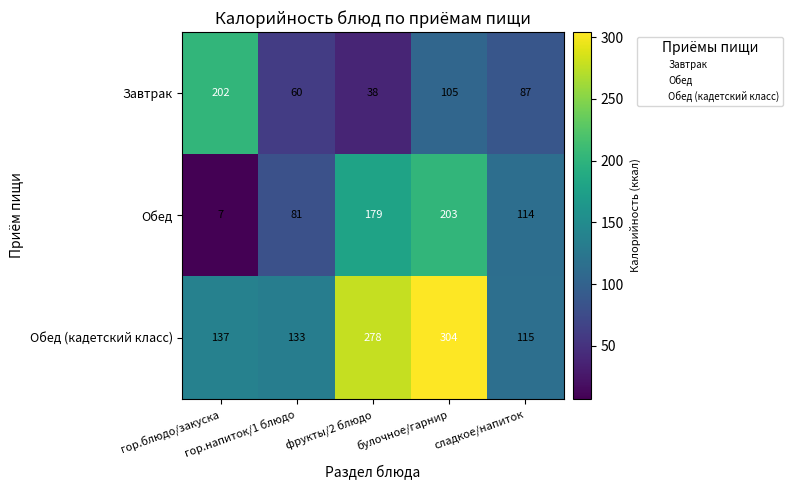

Which series has the widest spread of values?

Обед